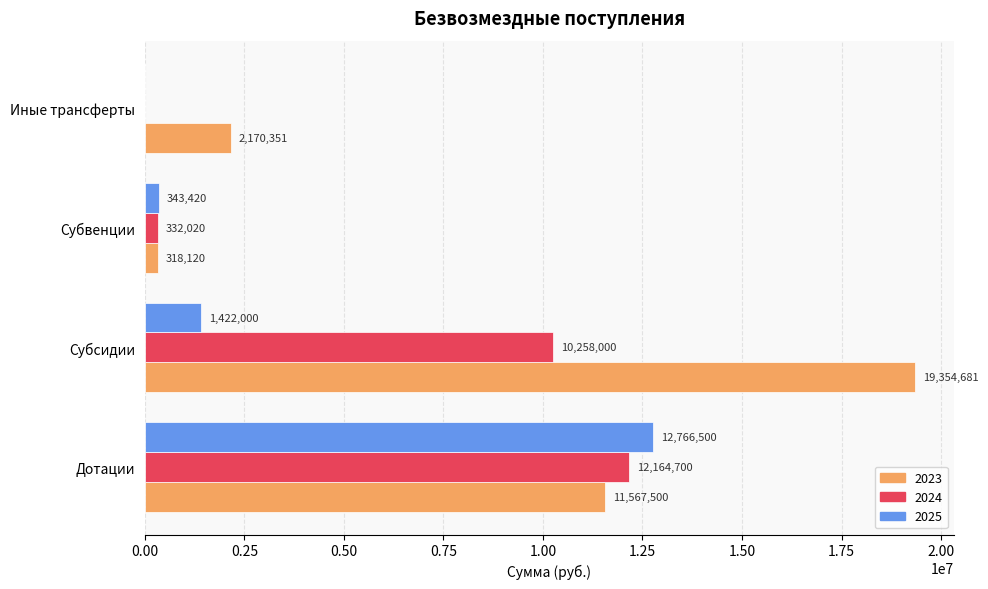

What is the sum of the 2023 values at Субсидии and Иные трансферты?

21525032.4